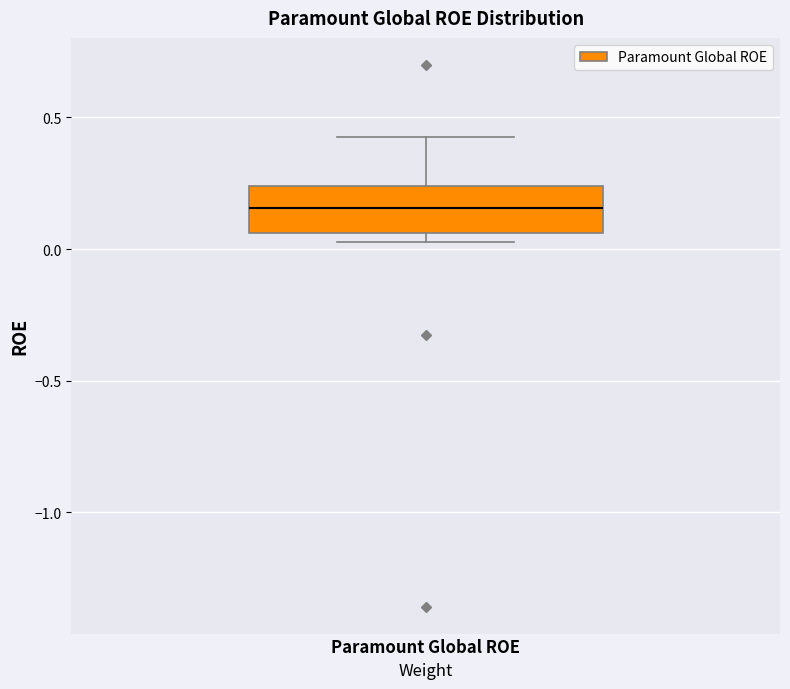

Transcribe this box plot: give where the median line is, the range the box spans, and where the two whiskers end, as read against the y-axis. The values are not printed on the chart, so give them approximately, as read against the axis.

median 0.15, box 0.05 to 0.25, whiskers 0.05 (just below the box's lower edge) to 0.40